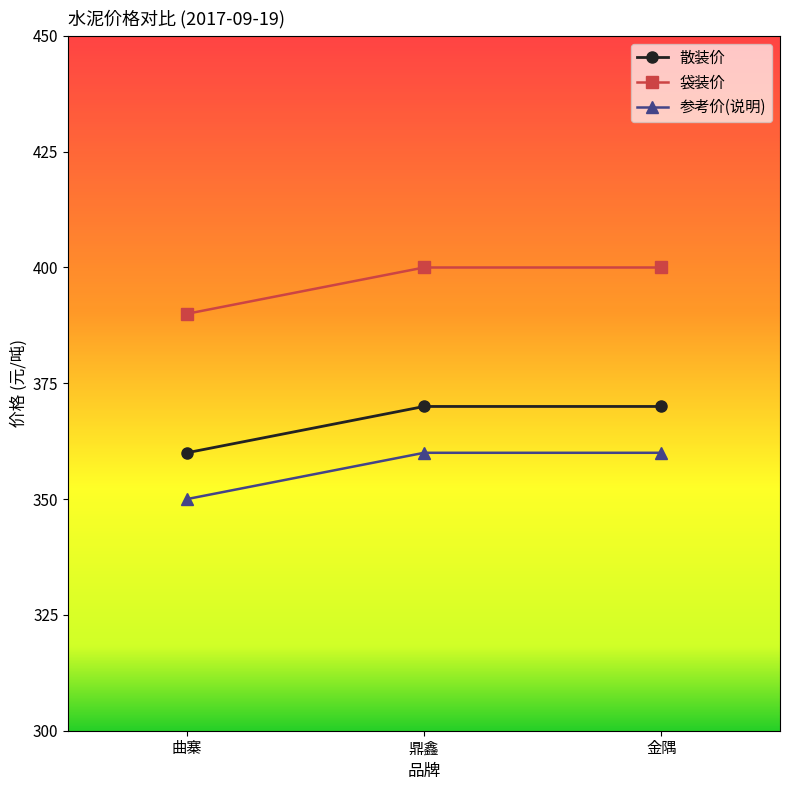

What is the value of the 袋装价 point at the 2nd from the left?

400